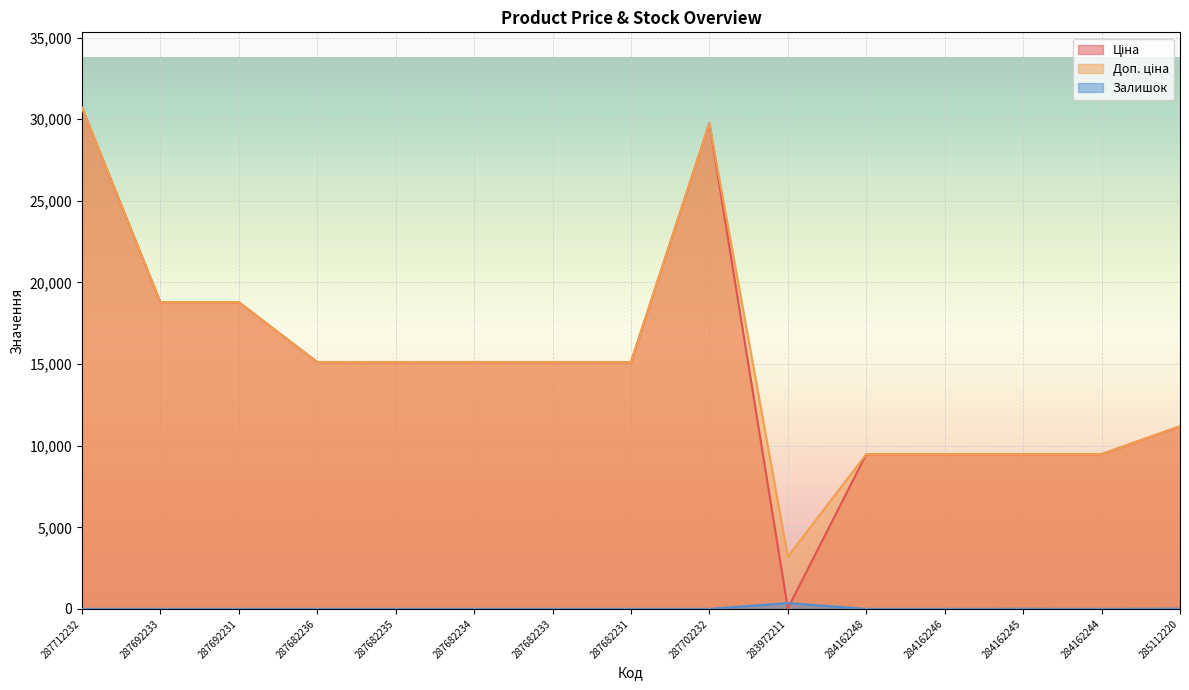

What is the spread (max minus min) of values at 287692231?

18796.8